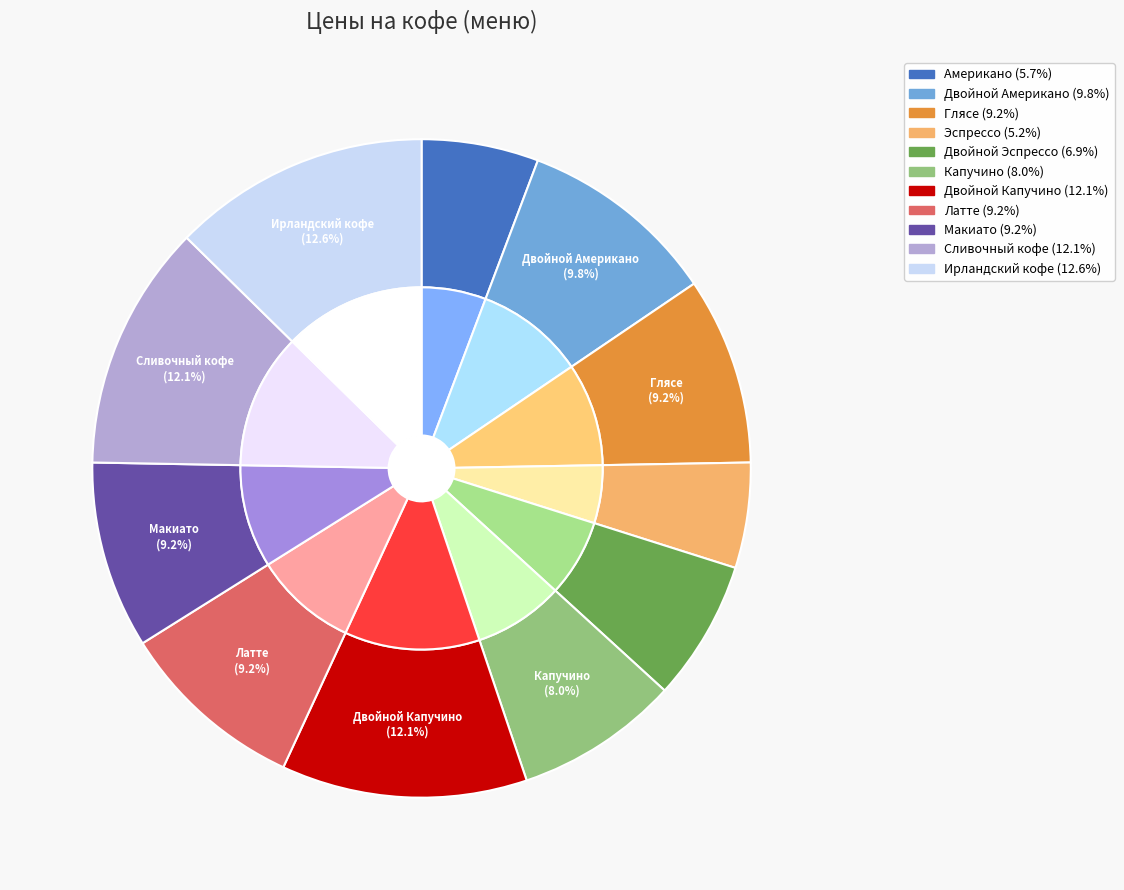

To the nearest percent, what is the difference between the largest and smallest slice percentages?

7%